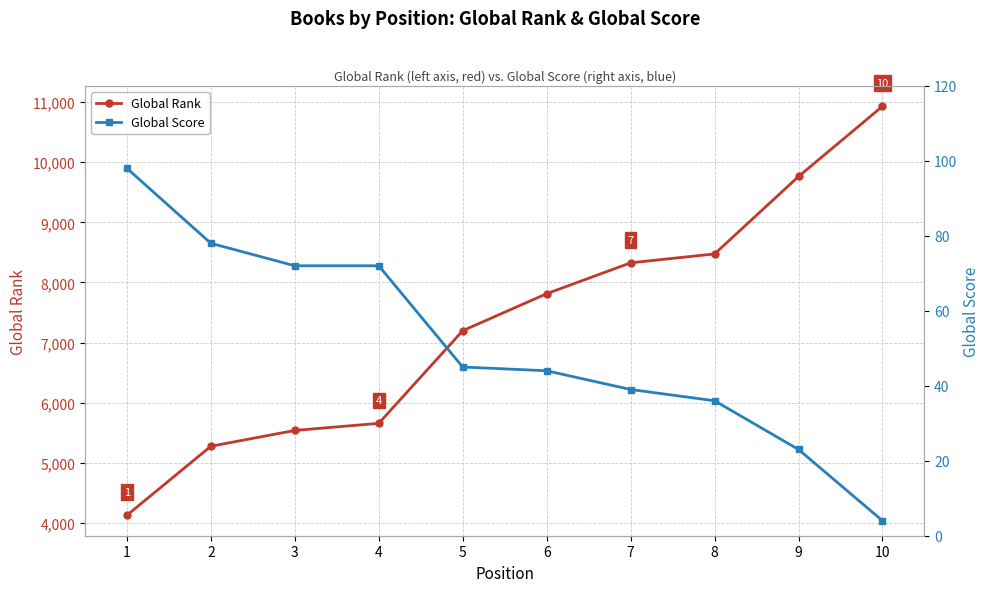

The value of Global Rank at 6 is 3927. True or false?

False